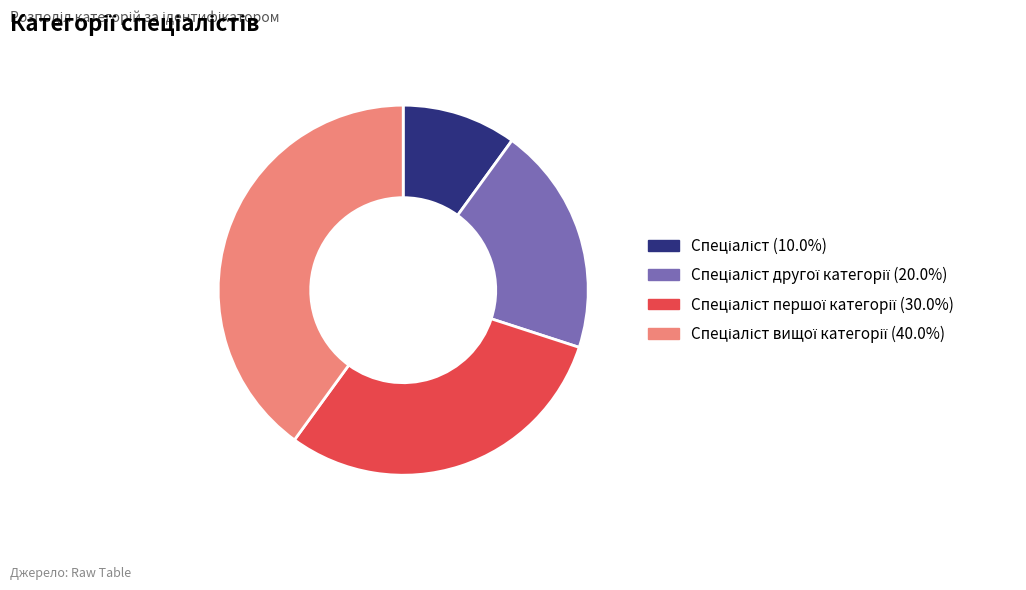

Is there any slice that represents more than half of the pie?

No